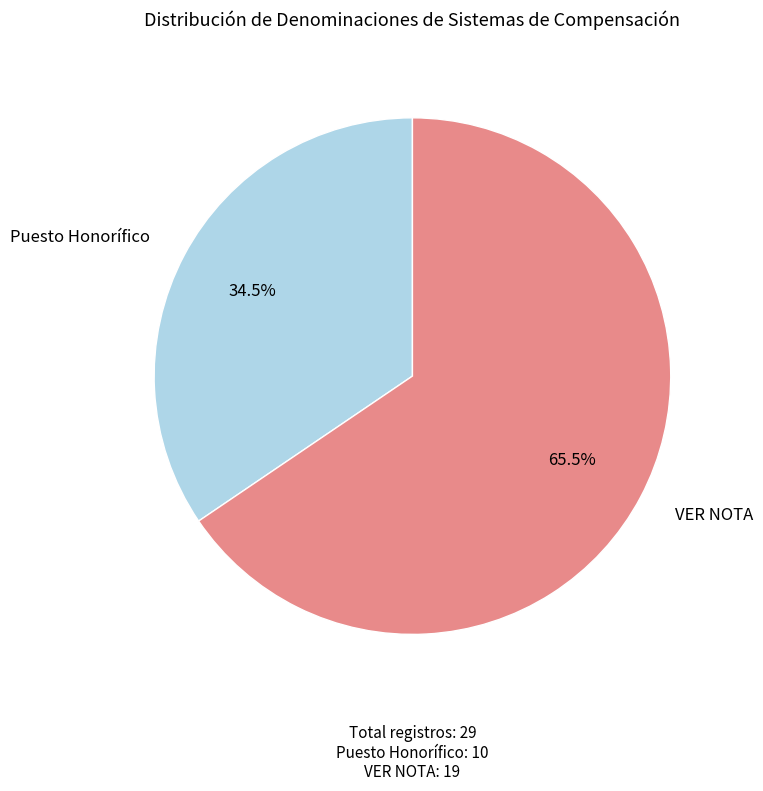

Does Puesto Honorífico represent more than half of the total?

No